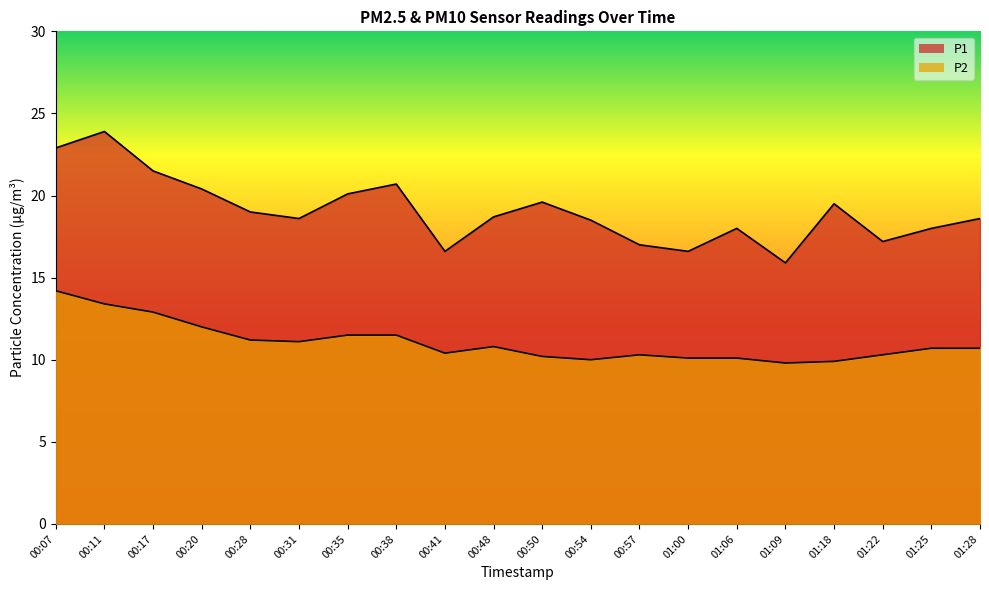

The value of P2 at 00:28 is 4.2. True or false?

False